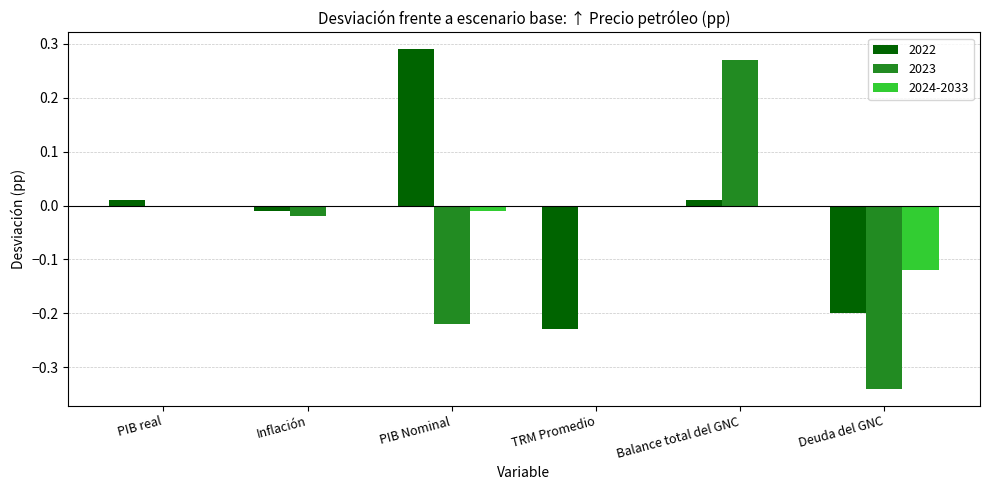

The value of 2024-2033 at TRM Promedio is 0.0. True or false?

True